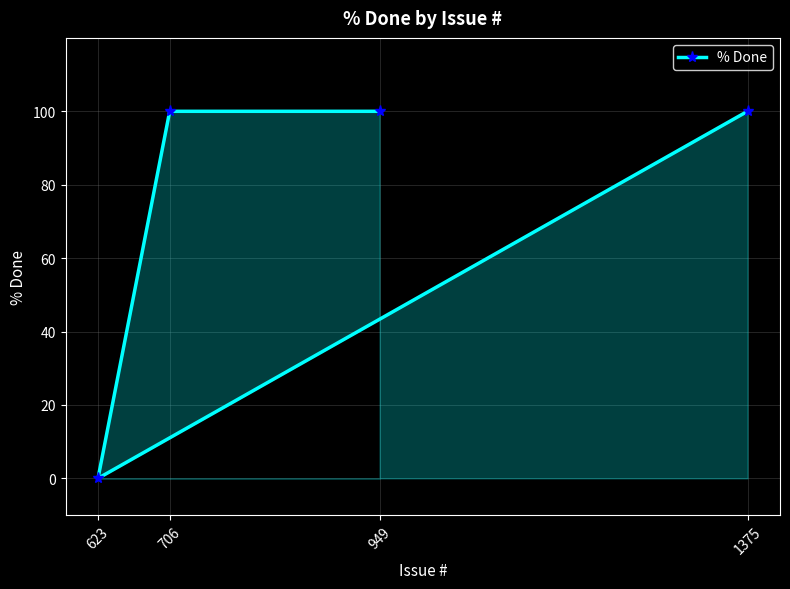

Reading left to right, what are all the values shown in this chart?

623=0	706=100	949=100	1375=100